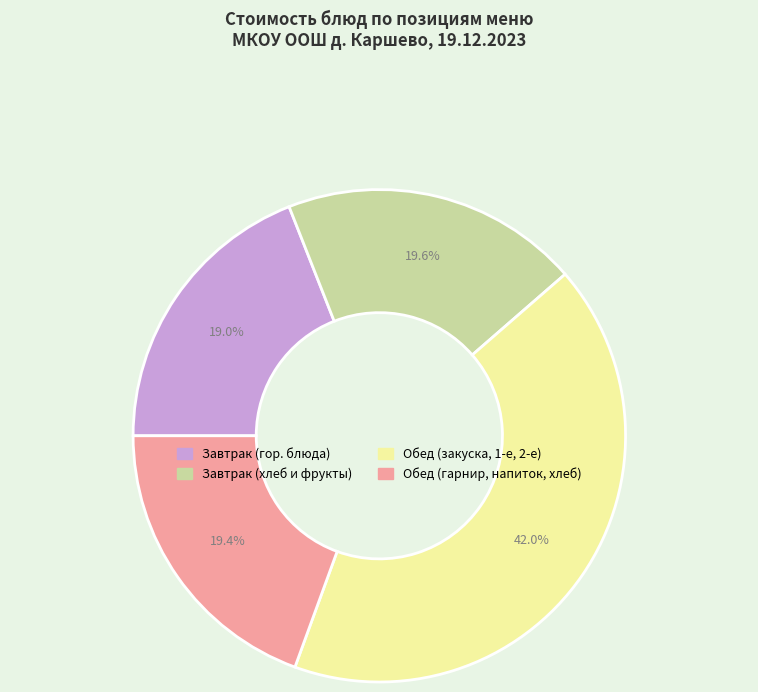

Is there a majority slice in this chart?

No